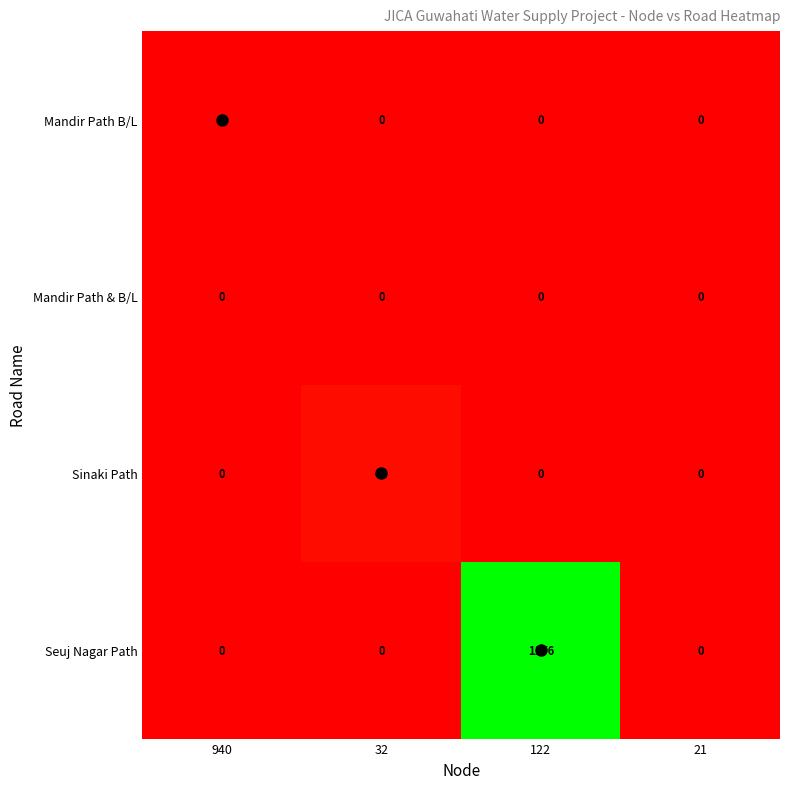

Is the value of Sinaki Path at 122 greater than the value of Seuj Nagar Path at 21?

No